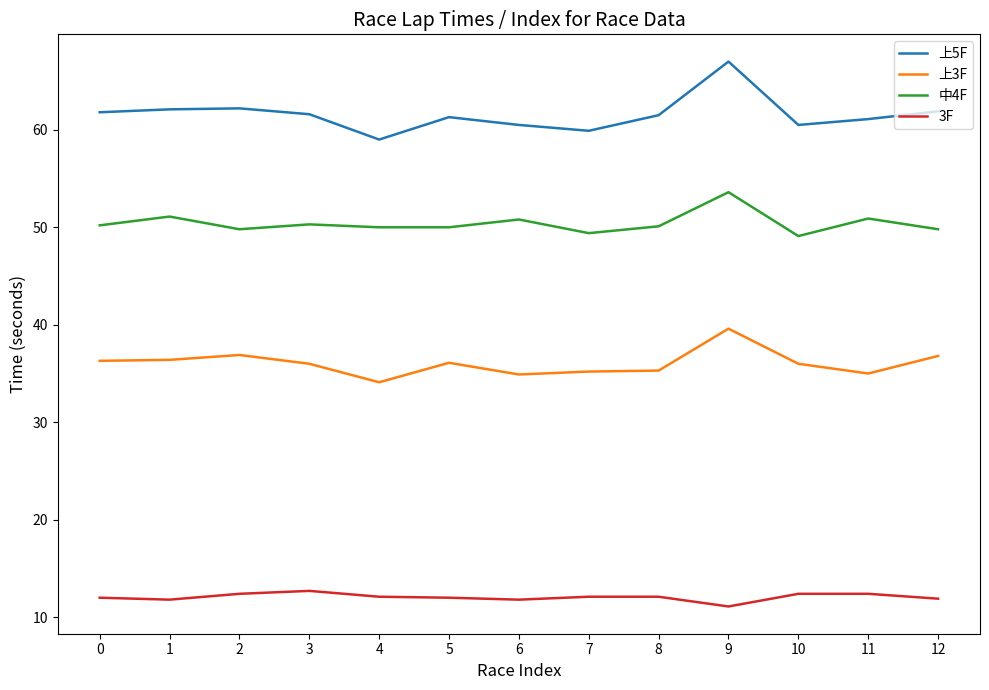

Is the value of 3F at 3 greater than the value of 上5F at 9?

No